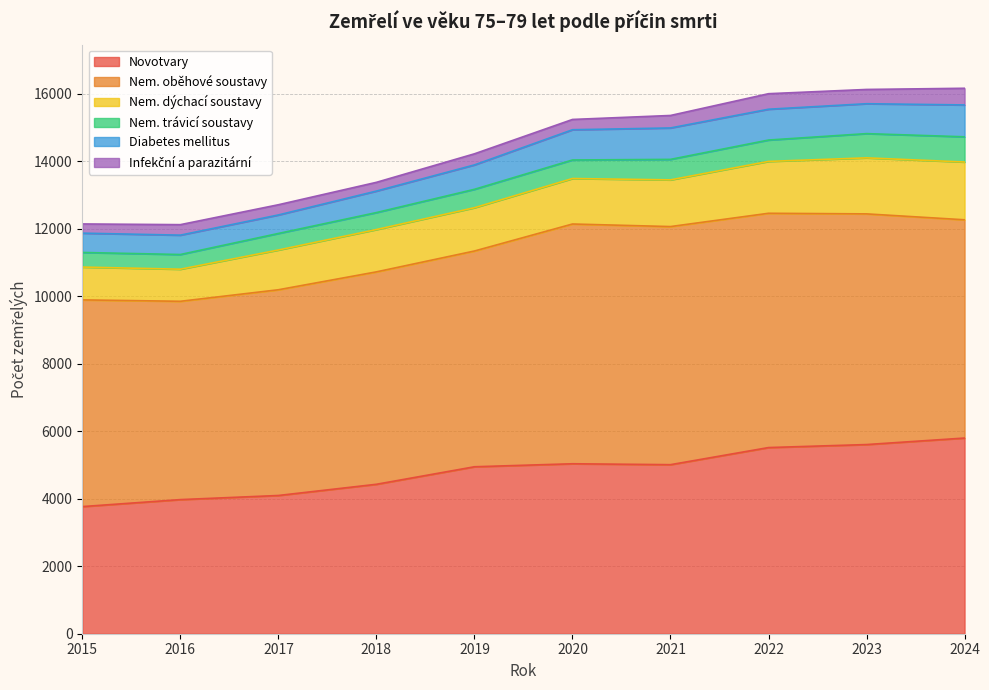

How many lines are shown in the chart?

6